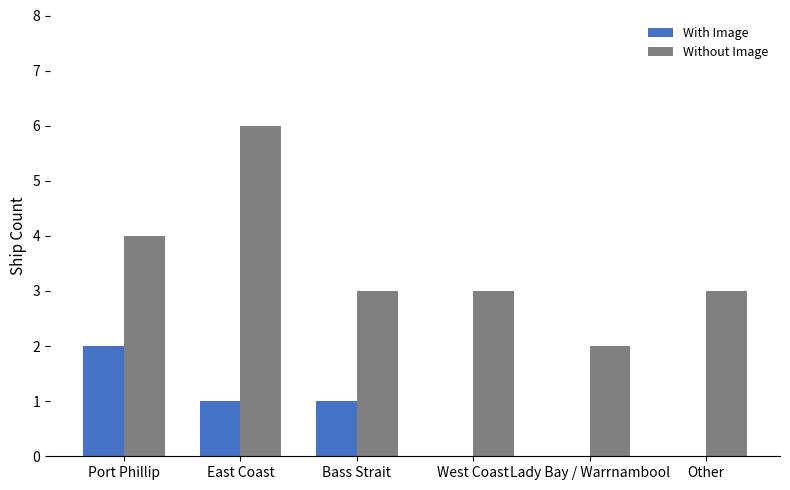

Does the chart contain stacked bars?

No